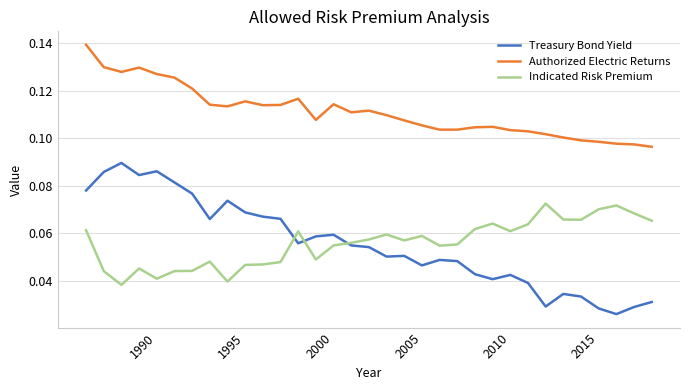

True or false: Indicated Risk Premium and Authorized Electric Returns intersect in this chart.

False